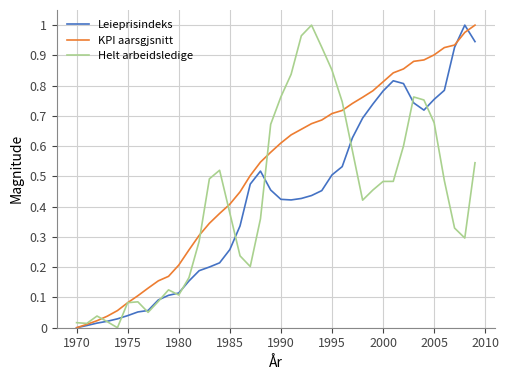

Which series has the largest total across all categories?

KPI aarsgjsnitt